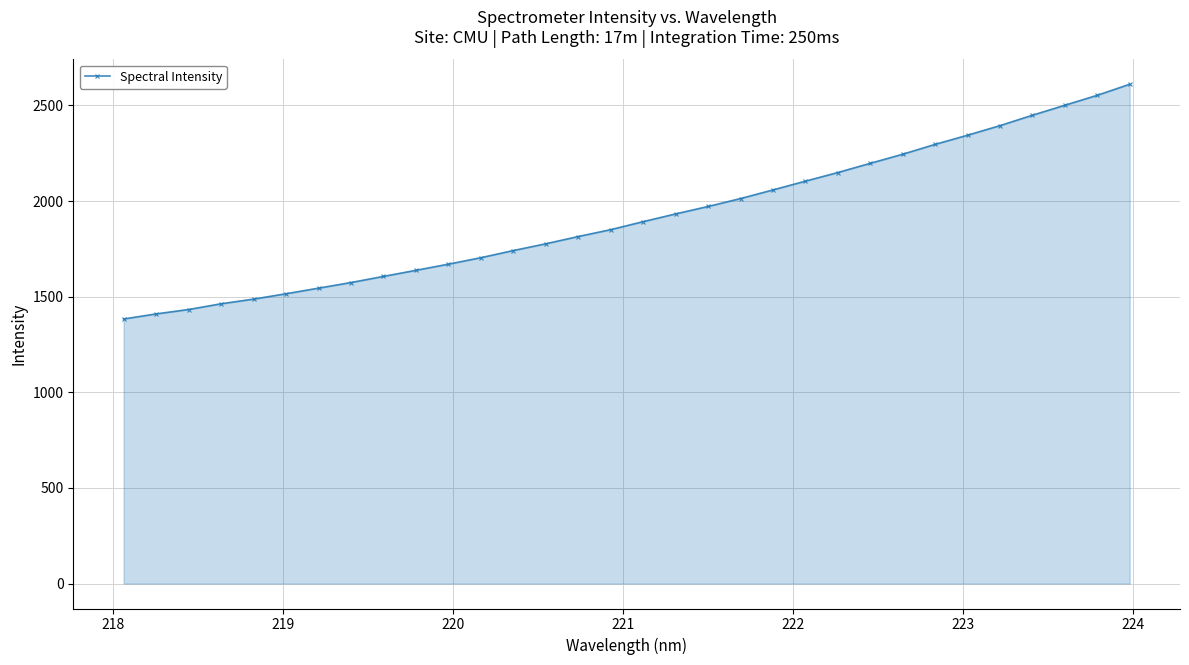

What is the average value?

1916.3